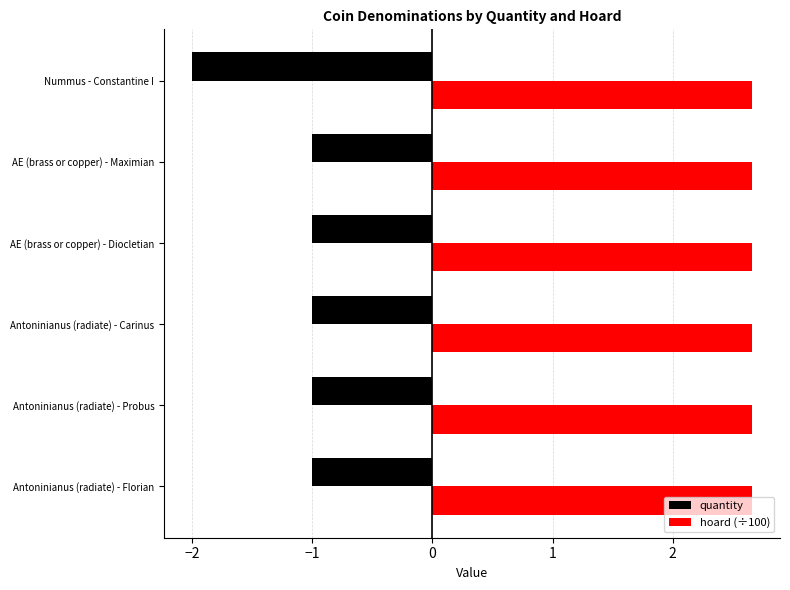

What is the difference between the maximum and minimum values in the quantity series?

1.0